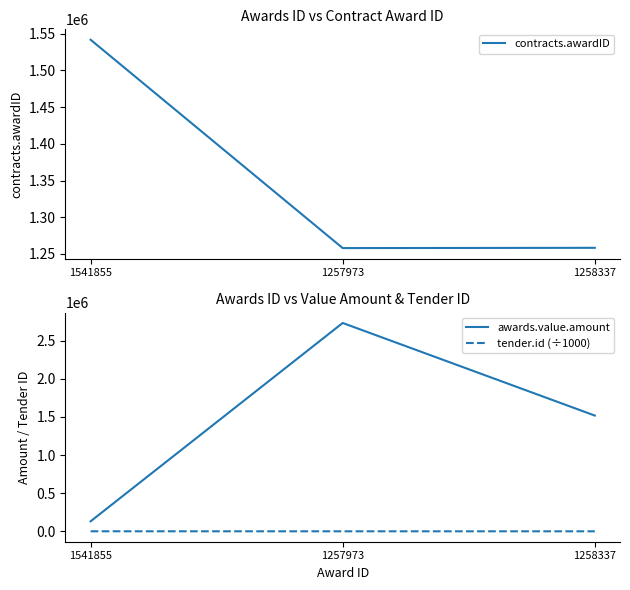

What is the difference between the highest and lowest values at 1541855?

1540398.3